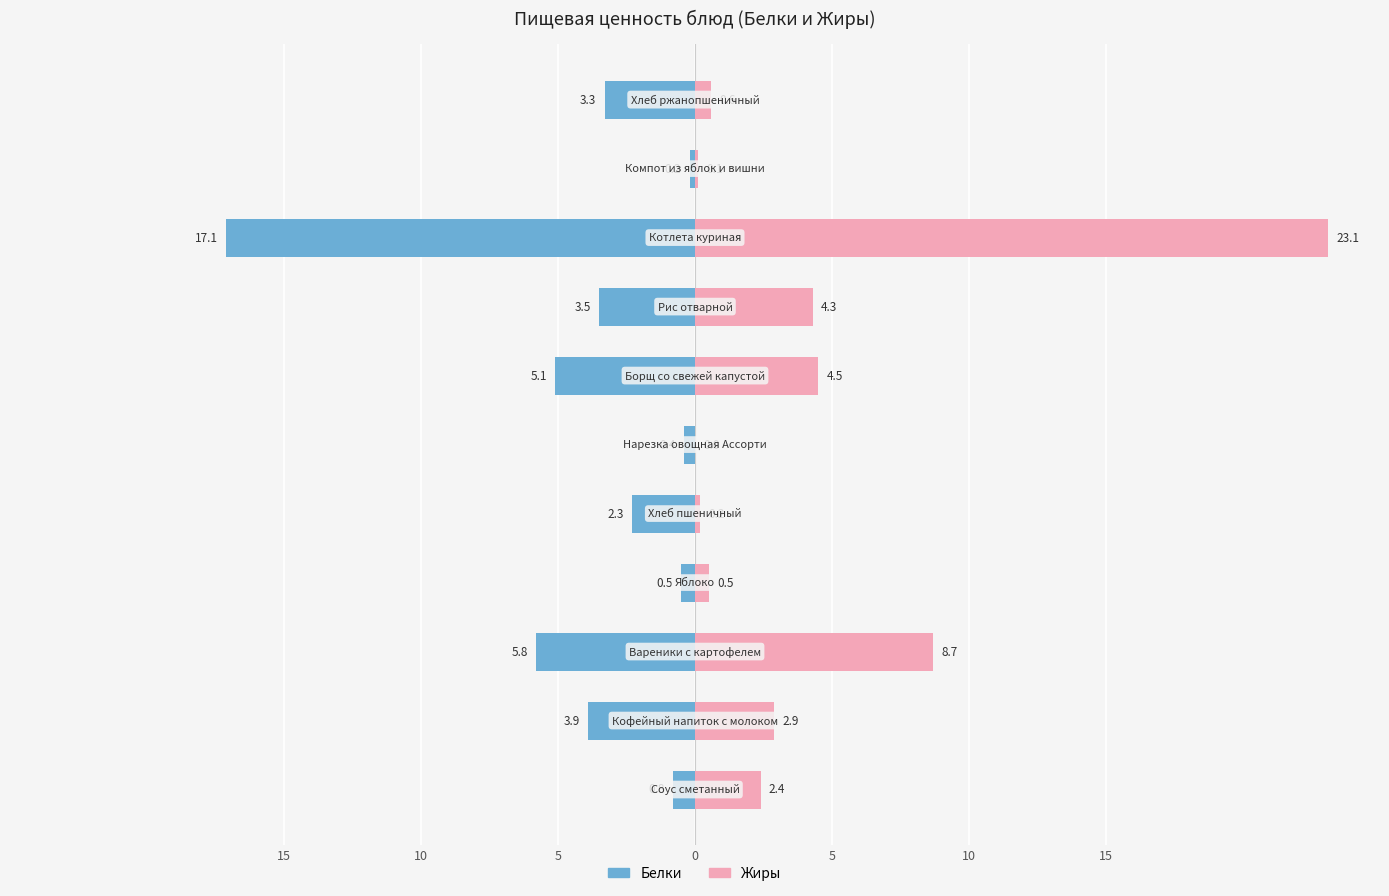

Reading left to right, what are all the values shown in this chart?

Белки: -0.8	-3.9	-5.8	-0.5	-2.3	-0.4	-5.1	-3.5	-17.1	-0.2	-3.3
Жиры: 2.4	2.9	8.7	0.5	0.2	0.0	4.5	4.3	23.1	0.1	0.6